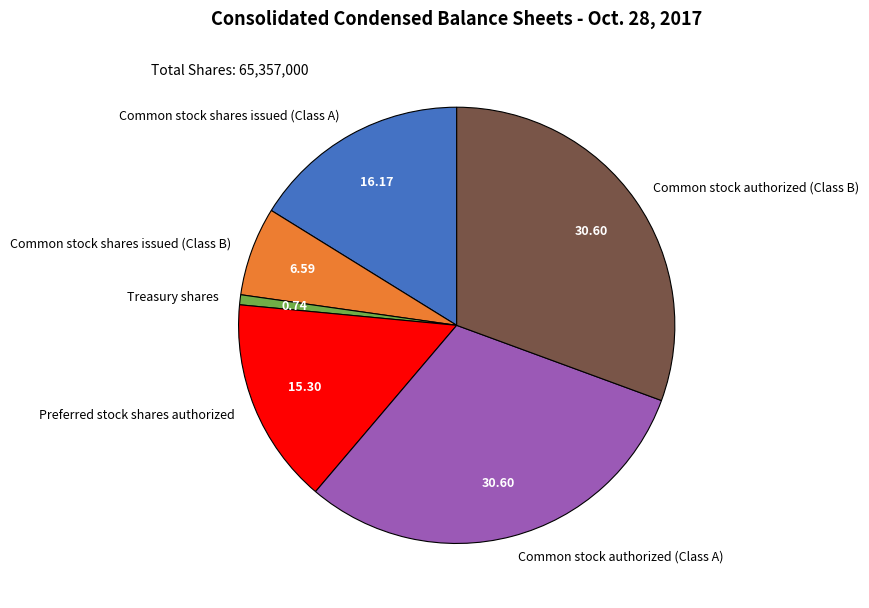

Between Common stock shares issued (Class B) and Common stock authorized (Class B), which is larger?

Common stock authorized (Class B)